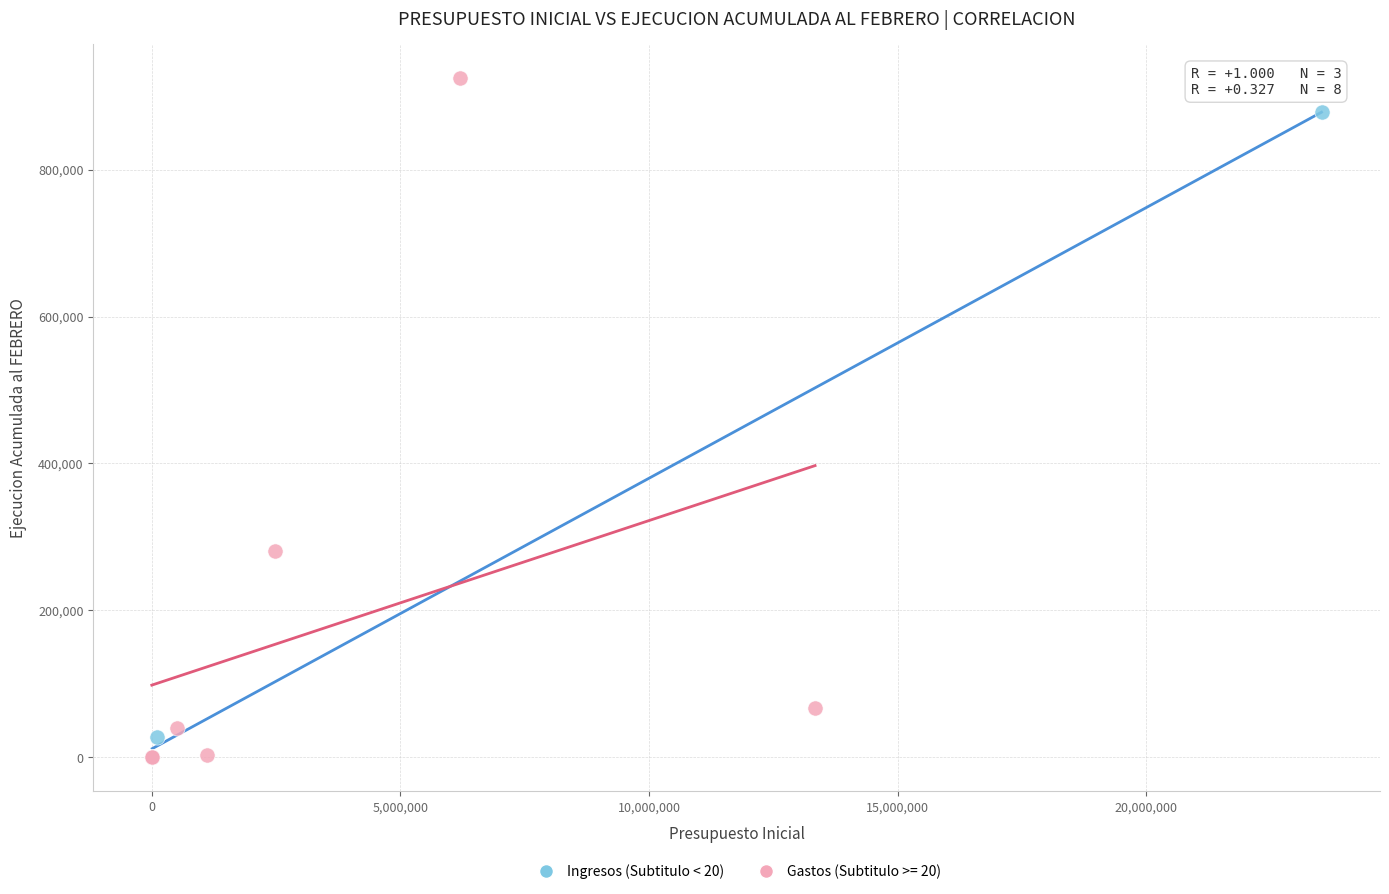

Which series reaches the maximum Y coordinate?

Gastos (Subtitulo >= 20)